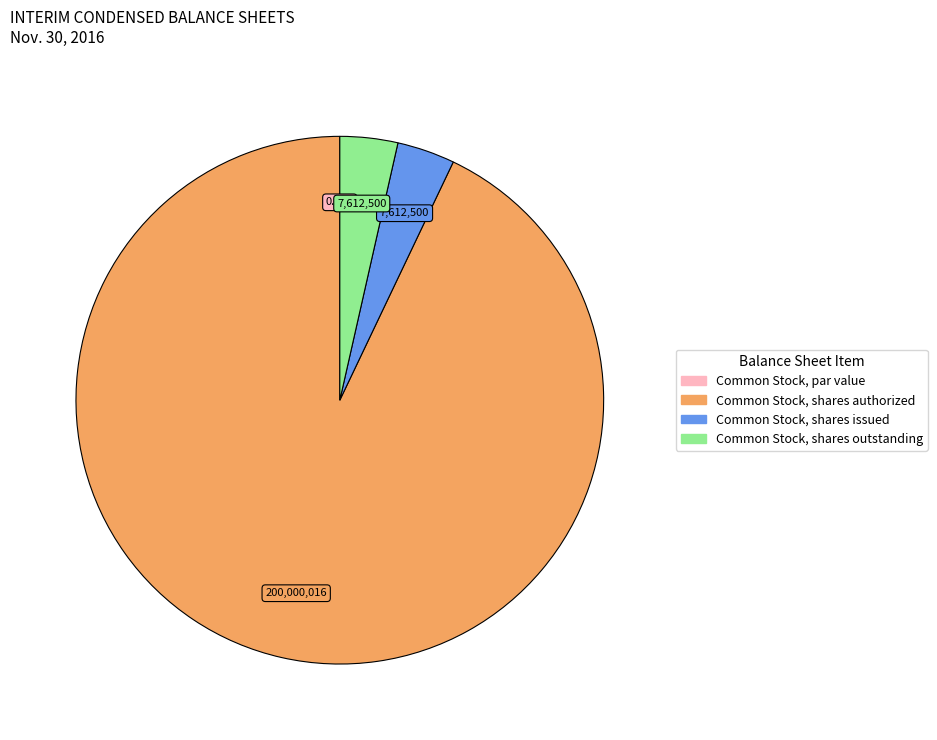

Which category accounts for the majority?

Common Stock, shares authorized